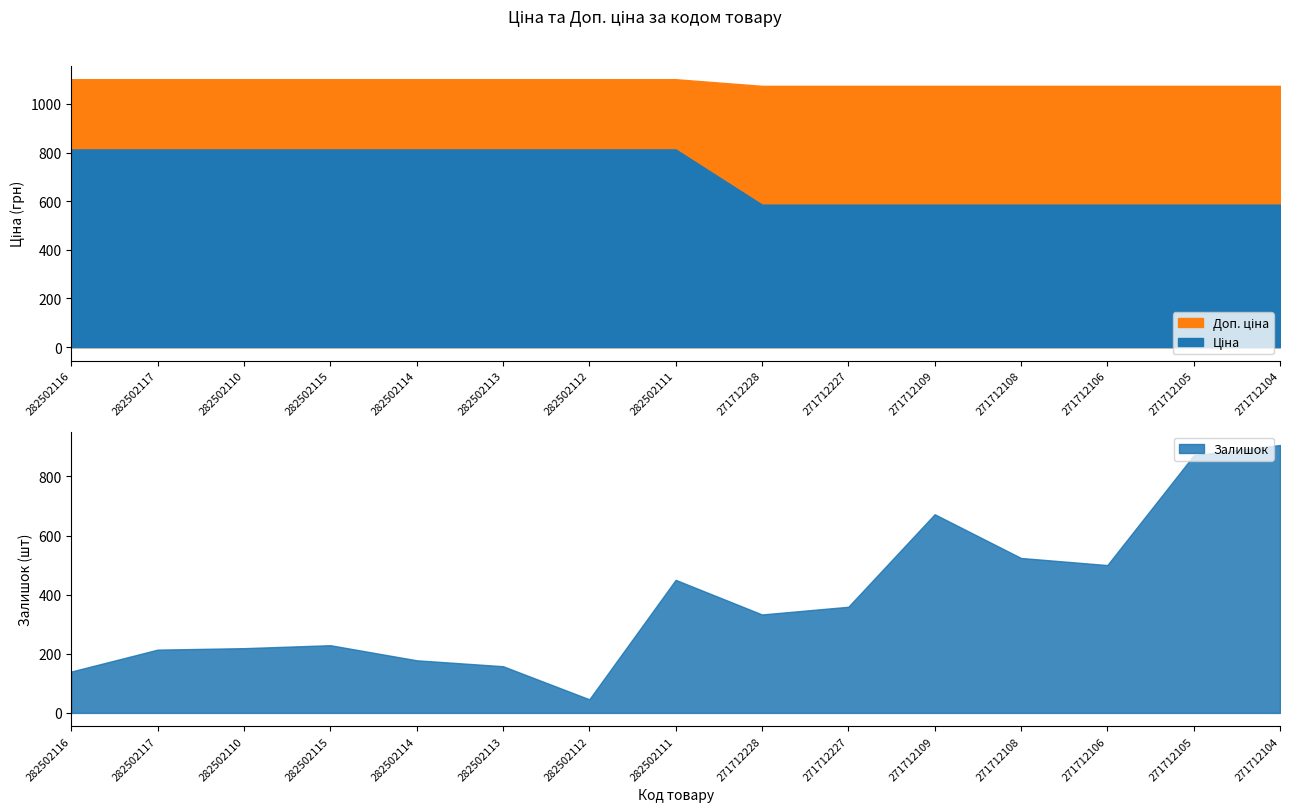

What is the minimum value for Доп. ціна?

1074.5